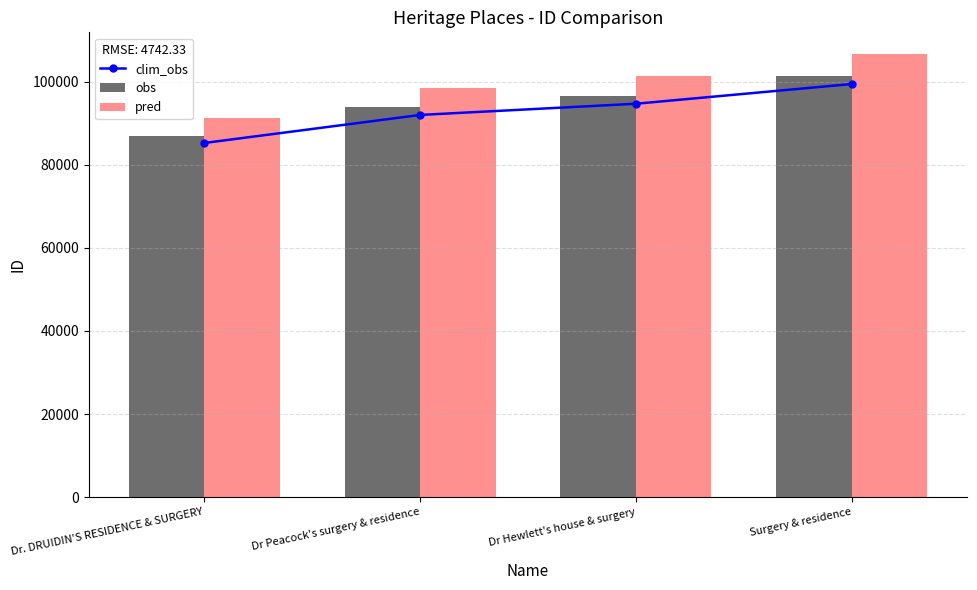

What position from the right is Dr Hewlett's house & surgery?

2